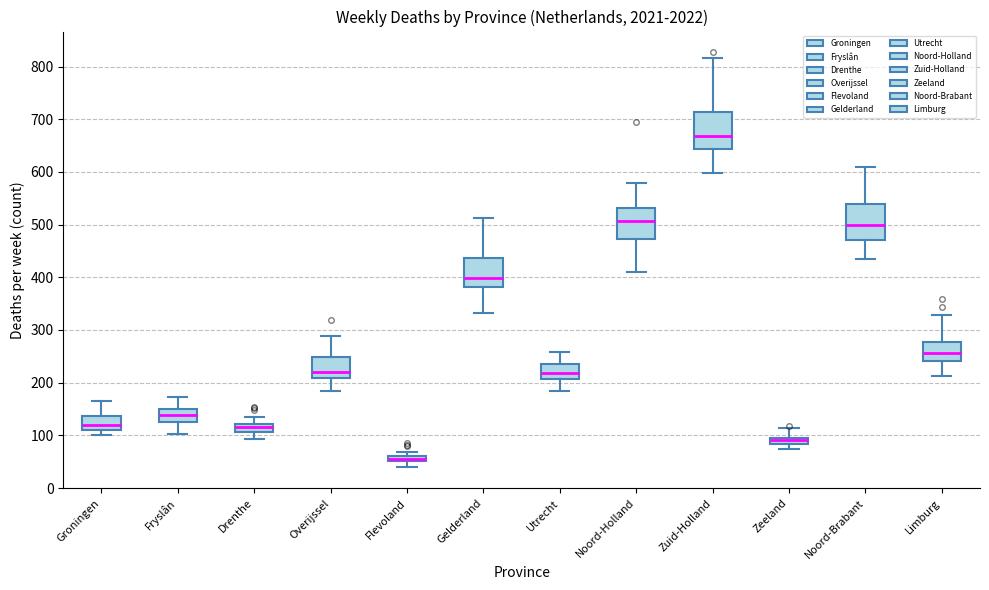

Which box's median line is the lowest?

Flevoland